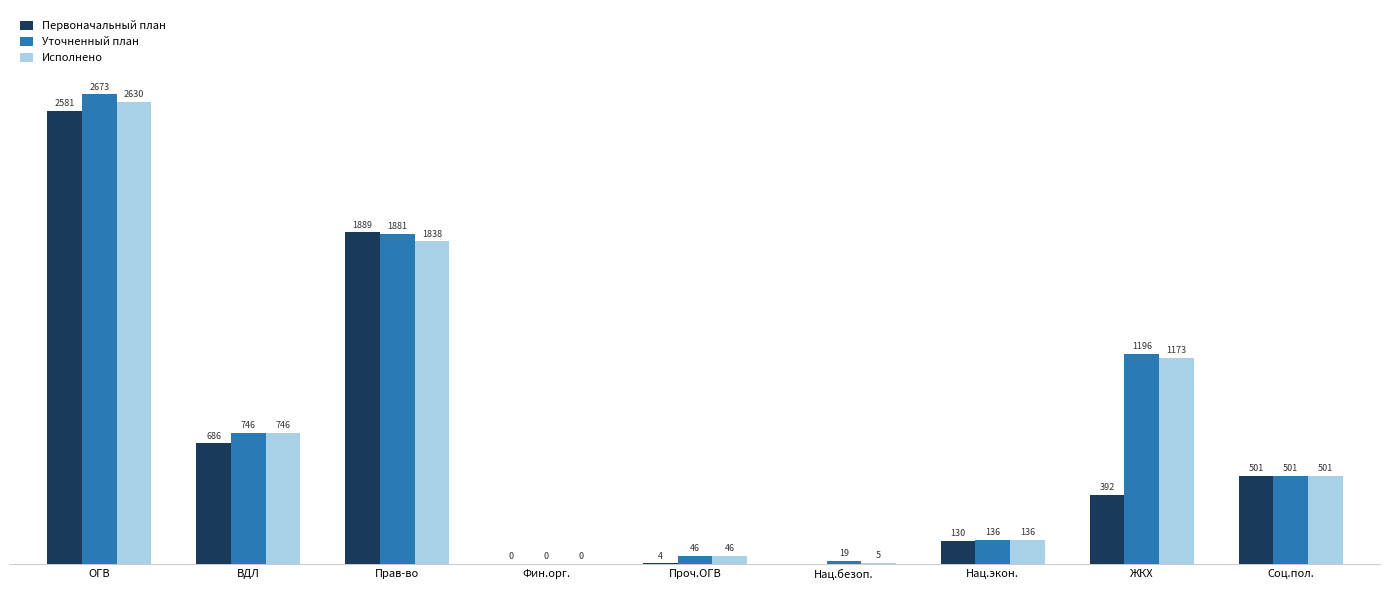

At which category does the chart reach its peak across all series?

ОГВ